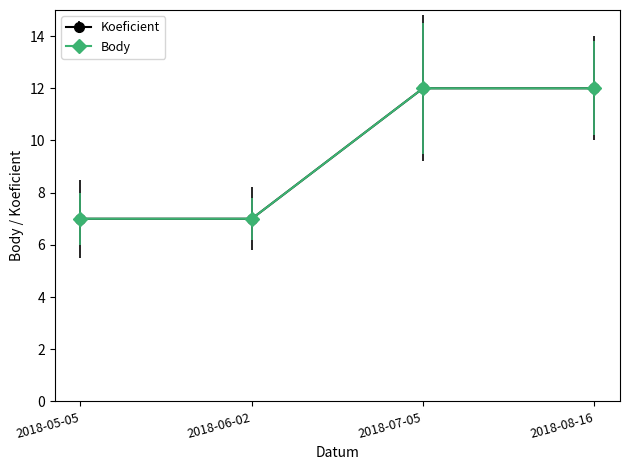

What value does the Koeficient series have at 2018-07-05?

12